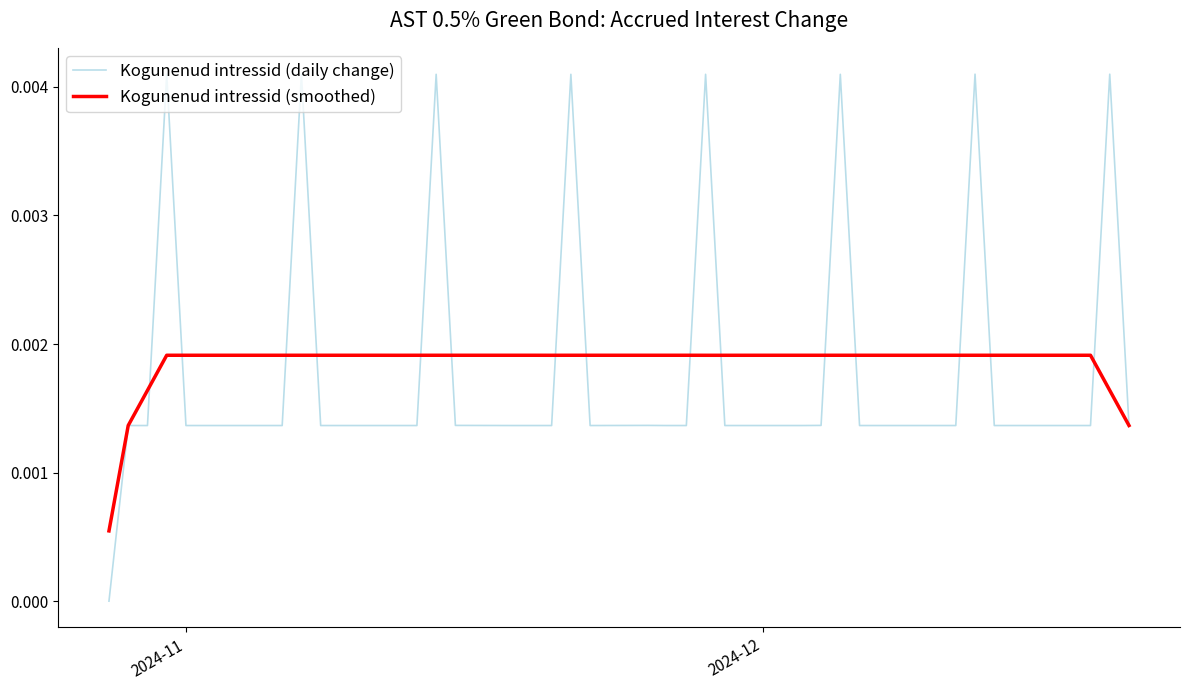

Is this an area chart (filled region under the line)?

No